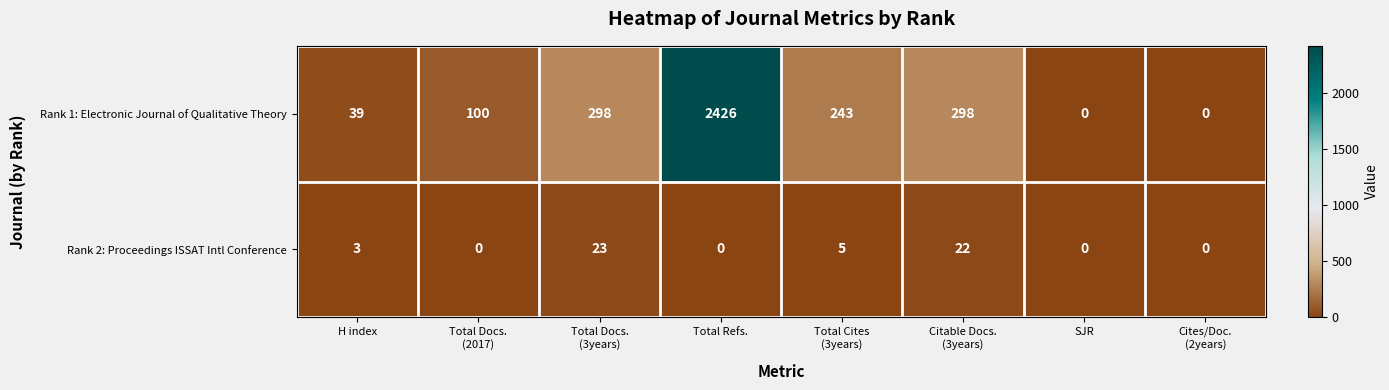

Which series has the widest spread of values?

Rank 1: Electronic Journal of Qualitative Theory